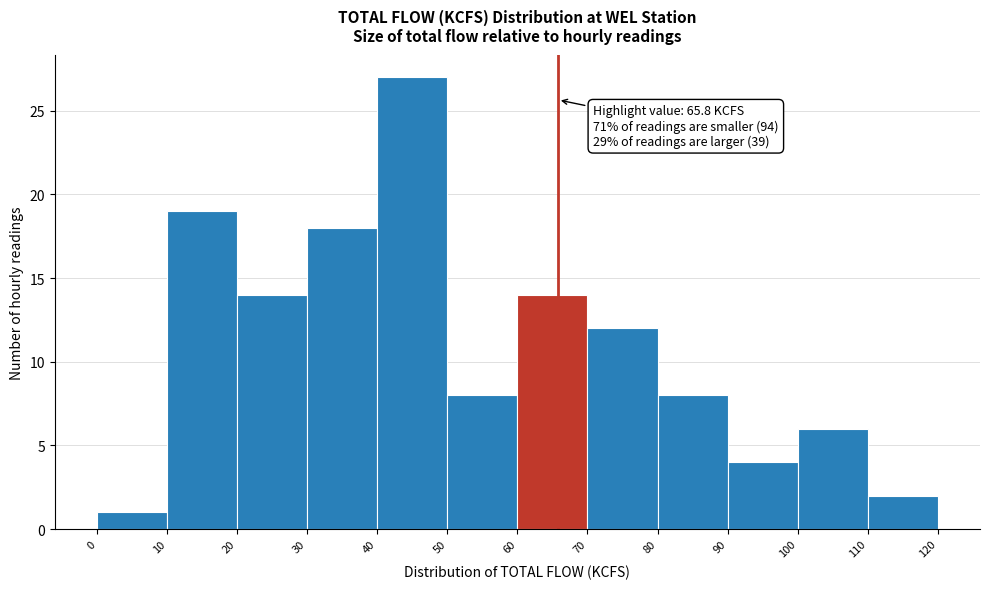

Over which range of the x-axis is the bar tallest?

40 to 50